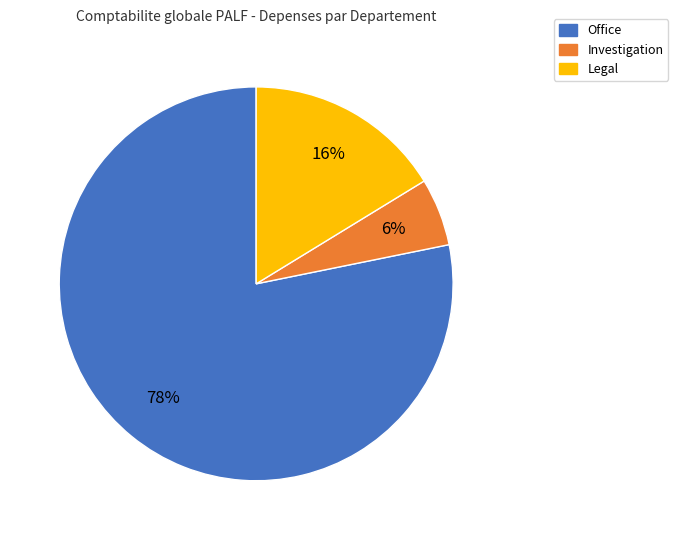

Between Office and Investigation, which is larger?

Office